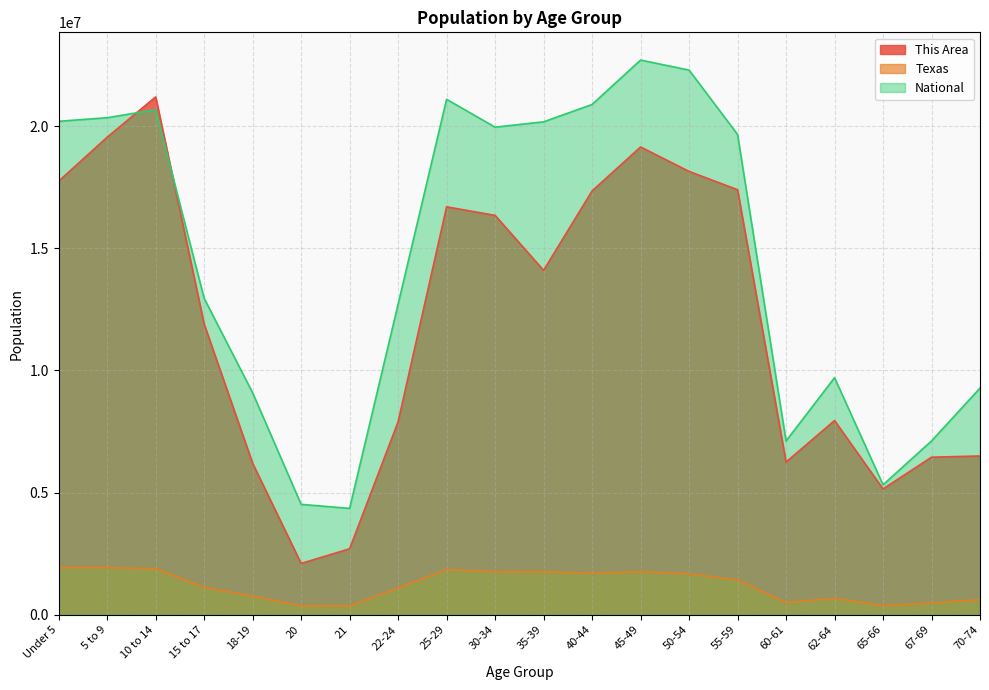

Is it true that Texas equals 1928473 at Under 5?

True